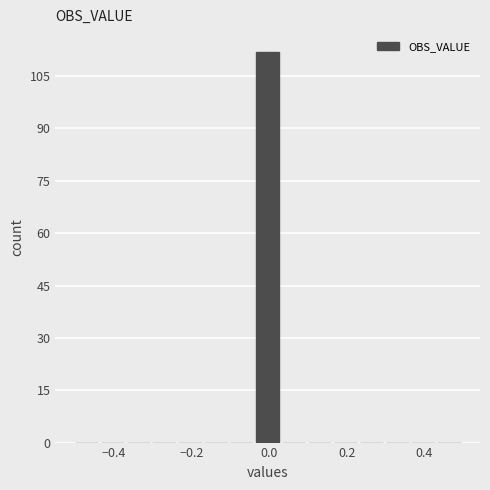

Read against the x-axis, roughly where is the centre of the tallest bar?

0.00